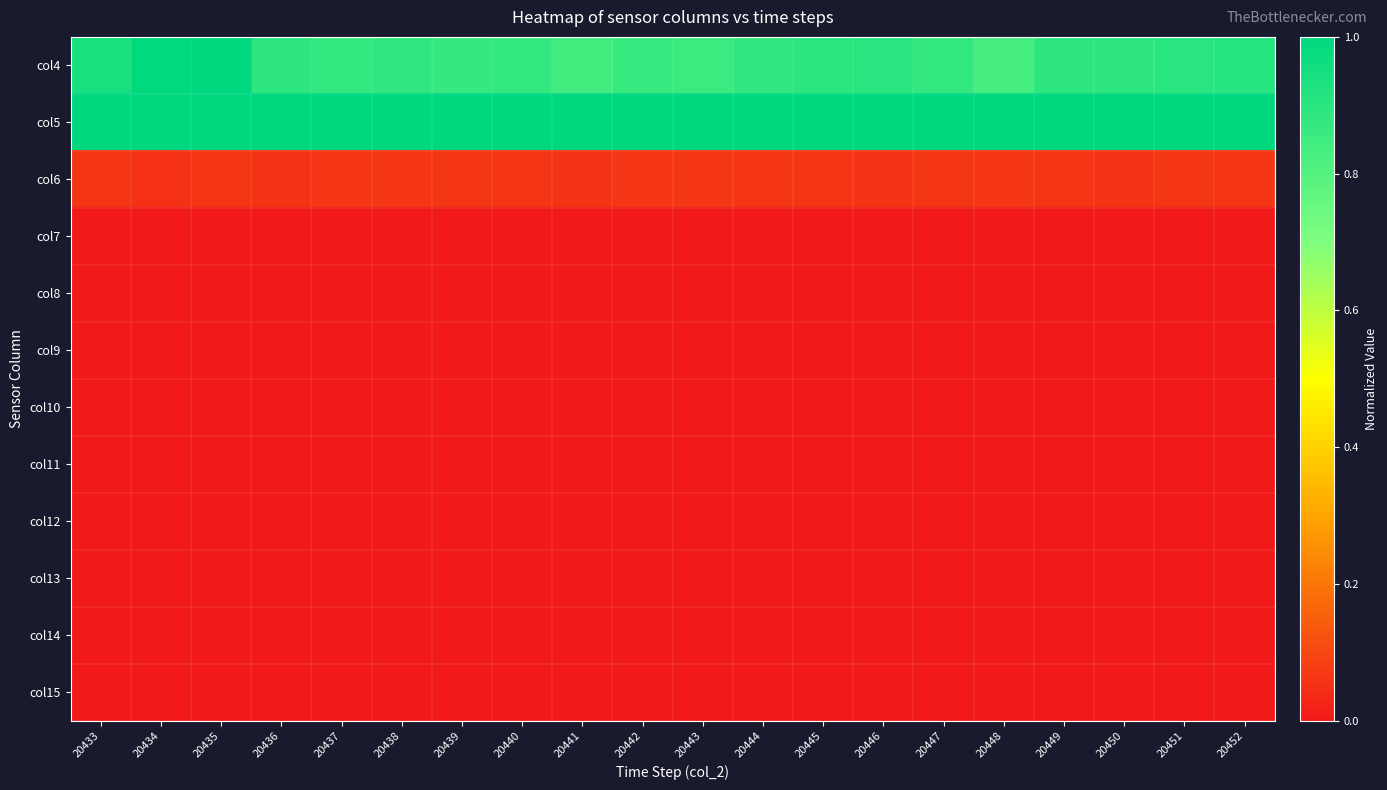

What is the total value across all series at 20447?

1.9